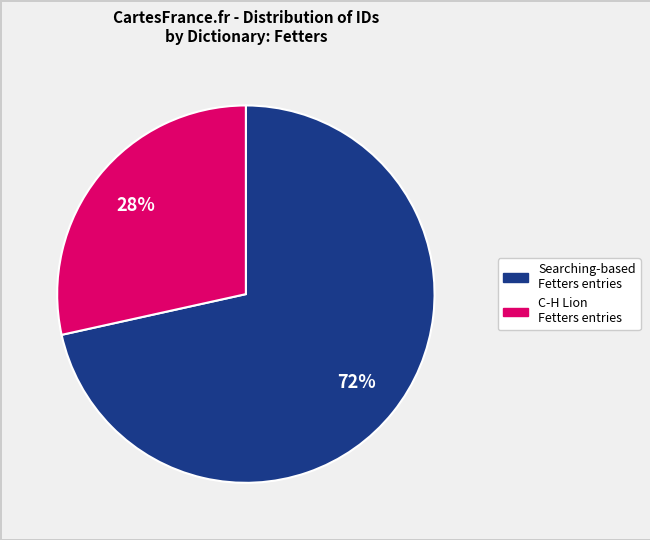

Is there any slice that represents more than half of the pie?

Yes